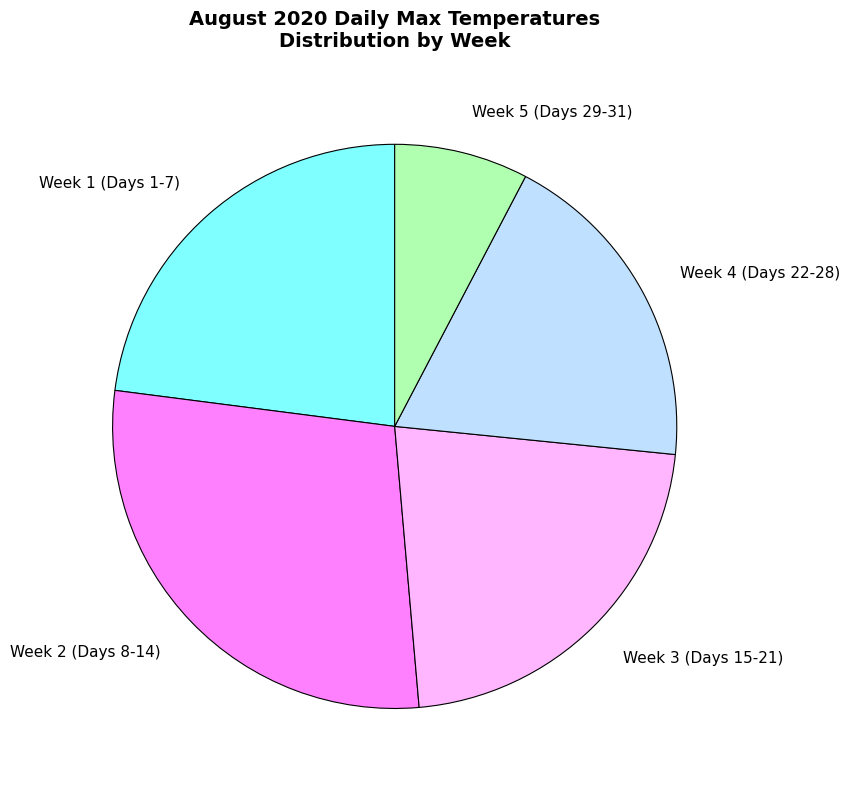

True or false: Week 2 (Days 8-14) accounts for 20% of the total.

False